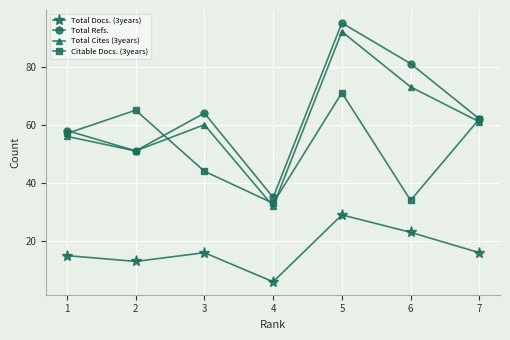

What is the difference between the highest and lowest values at 3?

48